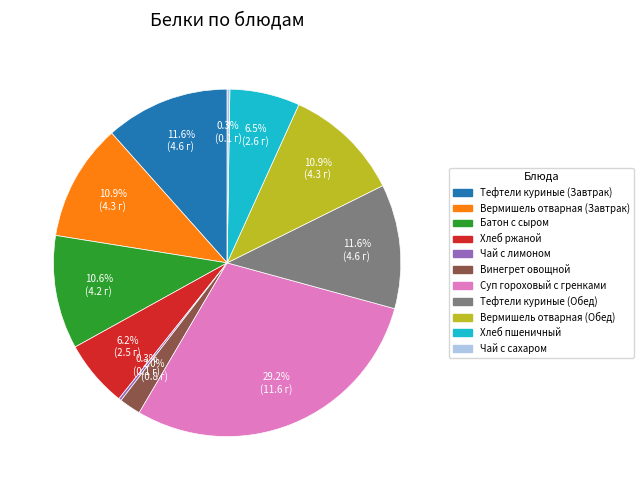

What is the ratio of the value at Суп гороховый с гренками to the value at Хлеб ржаной?

4.7